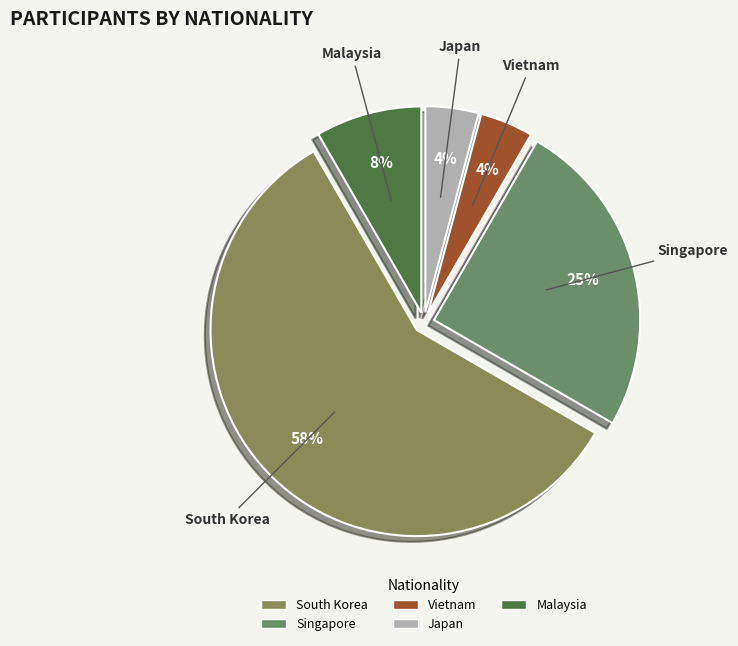

The South Korea slice represents 58% of the pie. True or false?

True